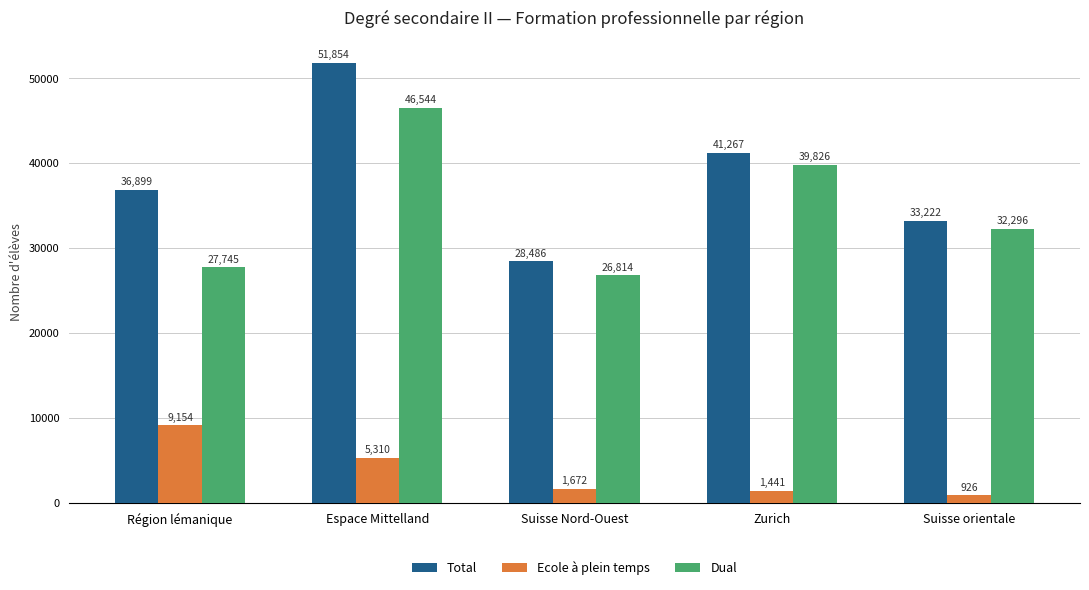

At which label does Ecole à plein temps reach its peak?

Région lémanique